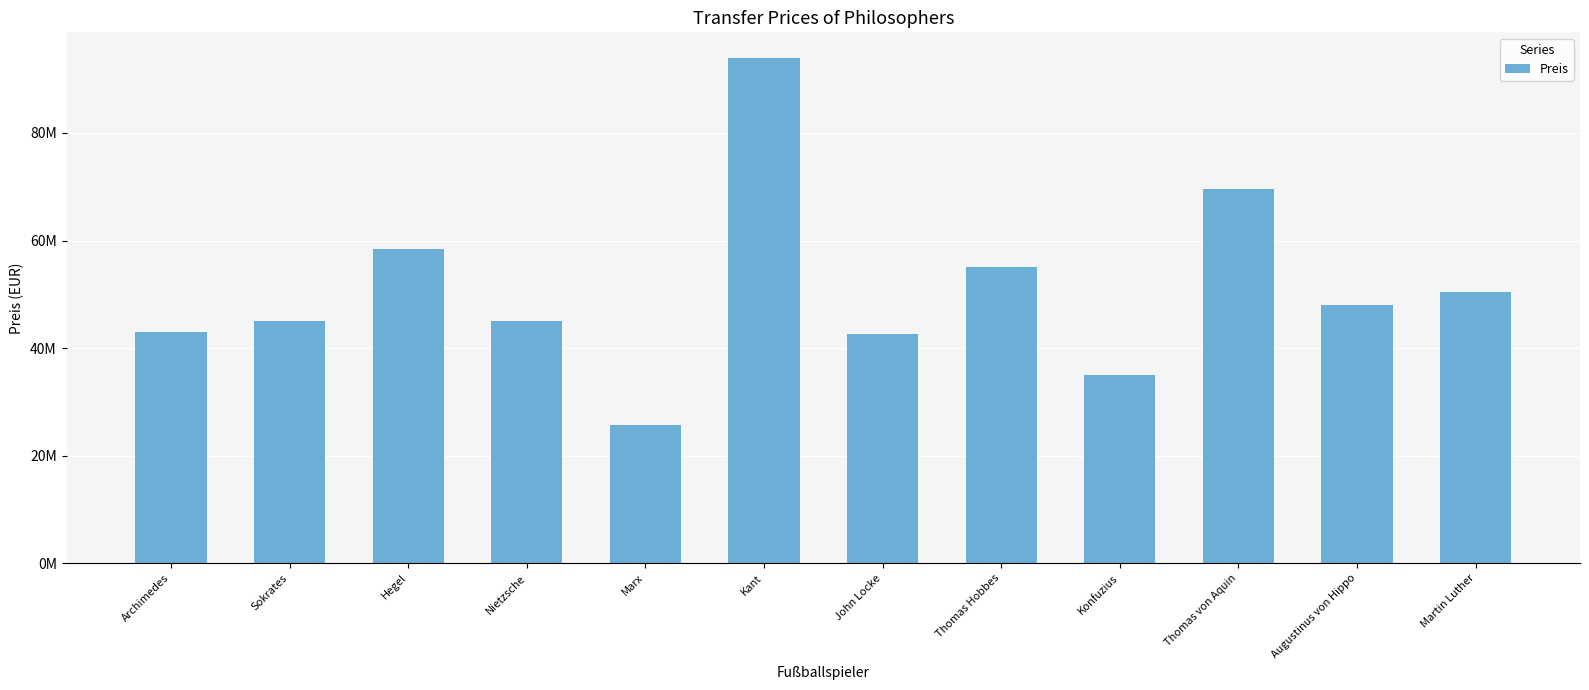

Which label corresponds to the smallest value in the chart?

Marx